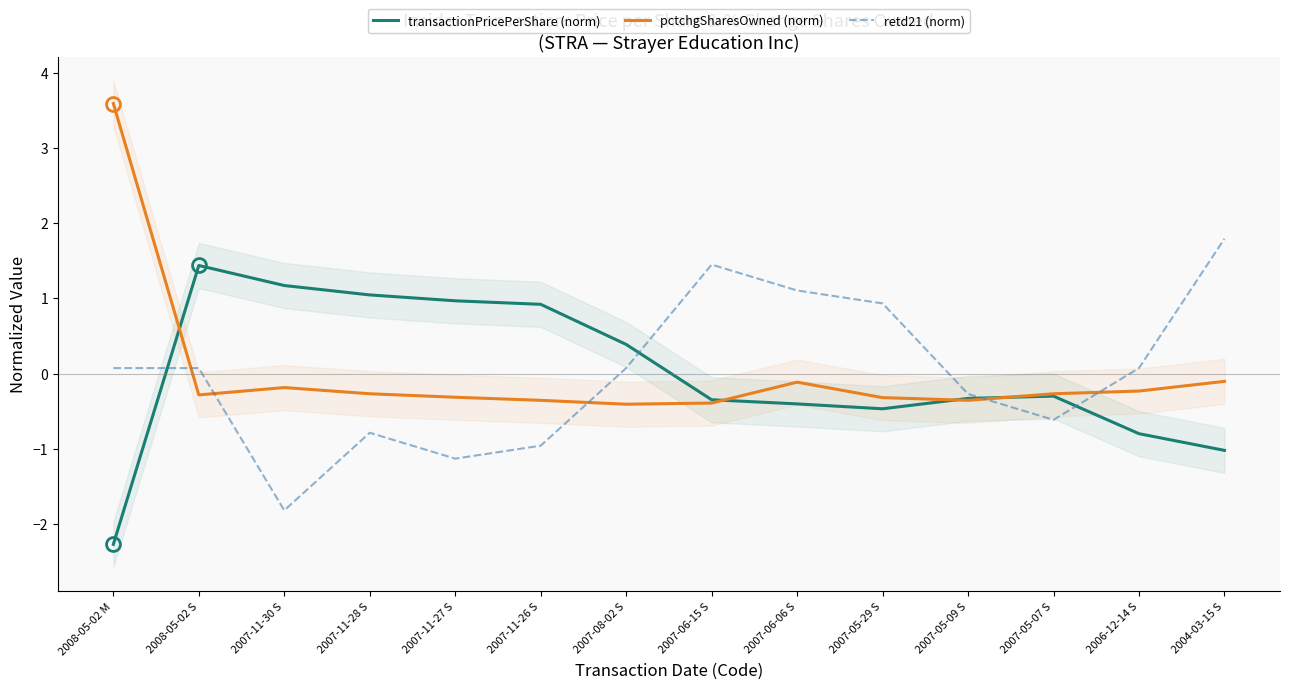

Between 2007-05-09 S and 2004-03-15 S, which is larger?

2007-05-09 S